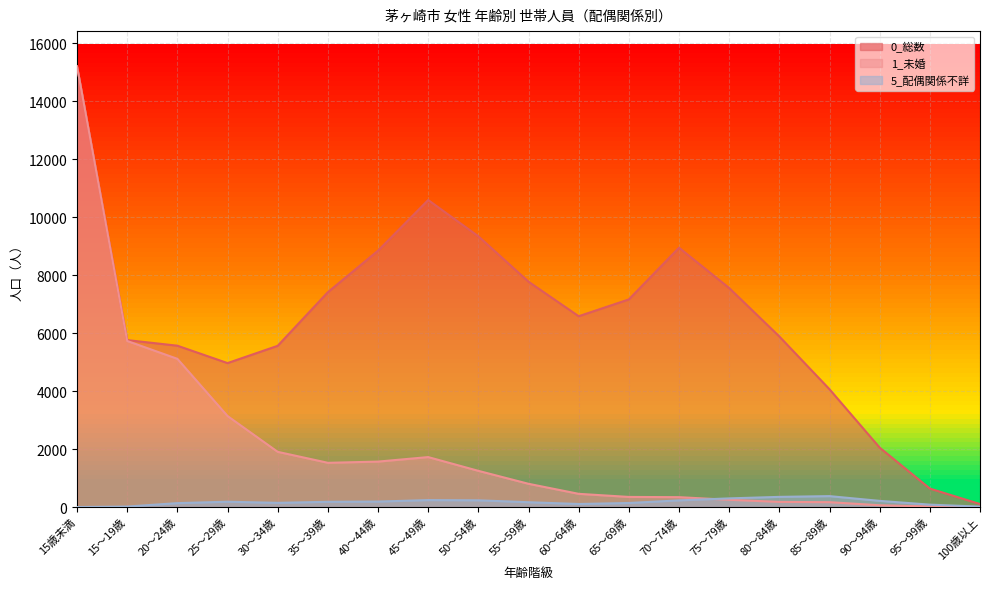

Reading left to right, extract all data points from this chart.

0_総数: 15204	5760	5567	4967	5563	7413	8846	10593	9342	7775	6584	7164	8948	7556	5885	4064	2050	638	104
1_未婚: 15204	5730	5114	3141	1905	1527	1568	1724	1249	802	456	349	341	250	178	168	62	21	3
5_配偶関係不詳: 0	17	135	184	145	181	189	240	232	167	105	140	230	299	351	377	213	83	14